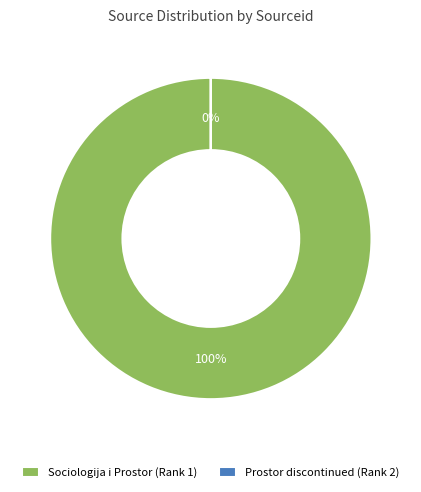

Which slice is the largest?

Sociologija i Prostor (Rank 1)